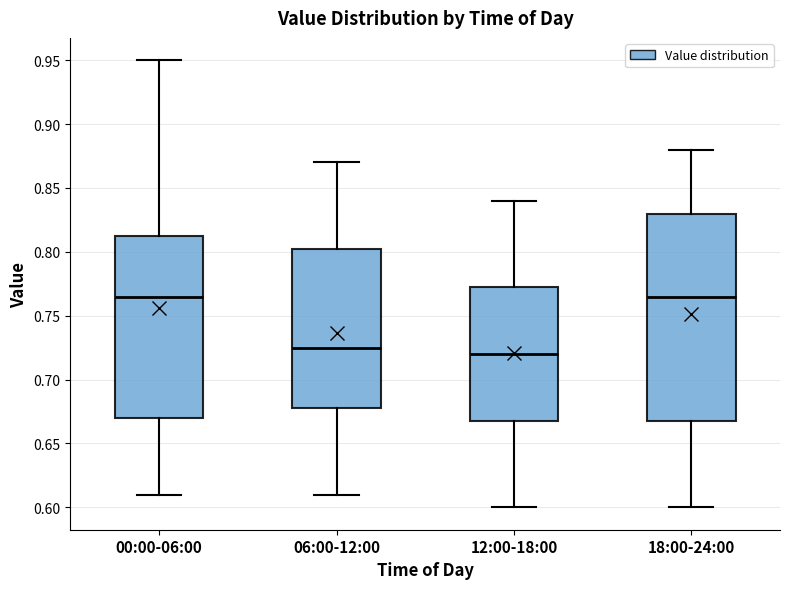

Which box has the lowest median line?

12:00-18:00